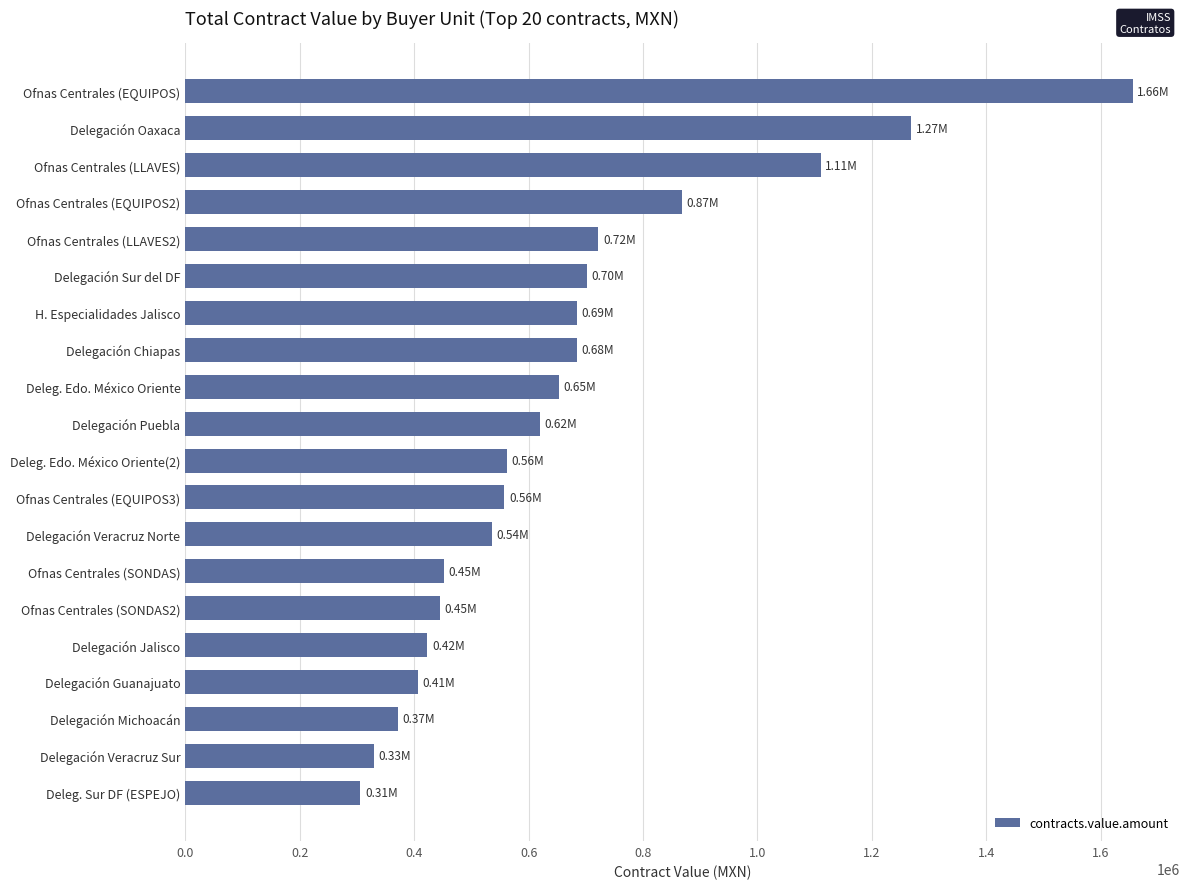

What is the smallest value displayed?

306037.0